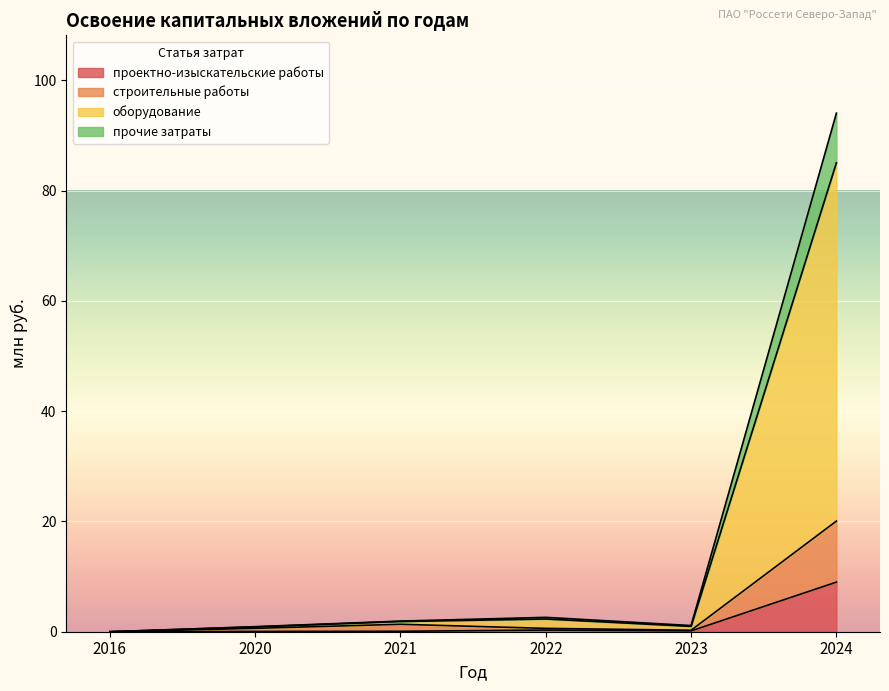

How many values in проектно-изыскательские работы are above zero?

5